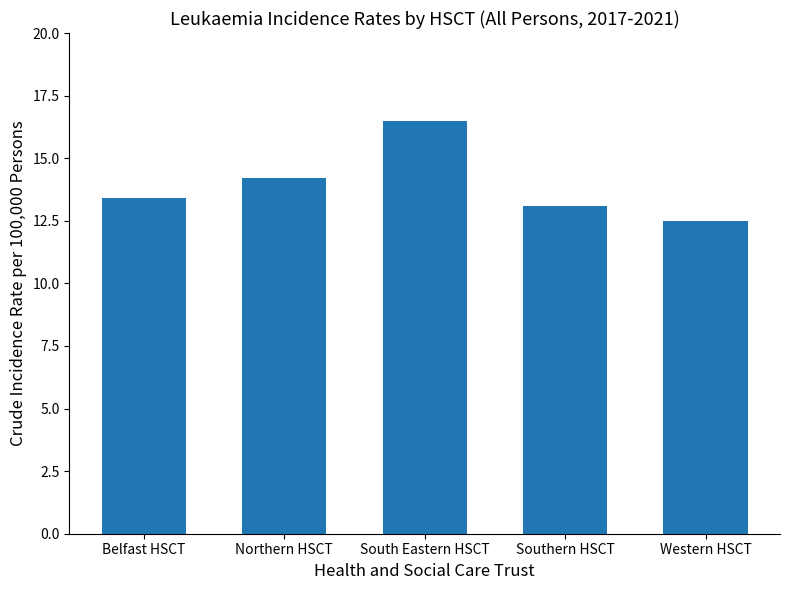

Reading right to left, what are all the values shown in this chart?

Western HSCT=12.5	Southern HSCT=13.1	South Eastern HSCT=16.5	Northern HSCT=14.2	Belfast HSCT=13.4